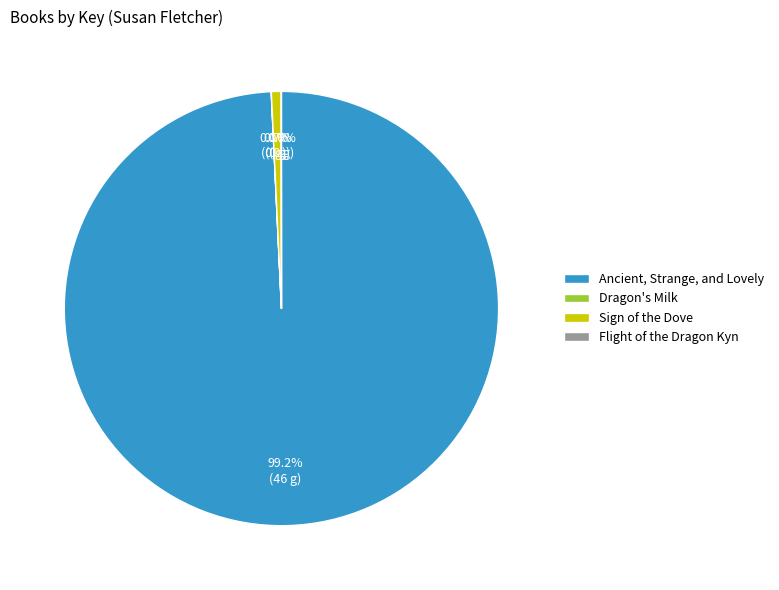

Between Sign of the Dove and Ancient, Strange, and Lovely, which is larger?

Ancient, Strange, and Lovely